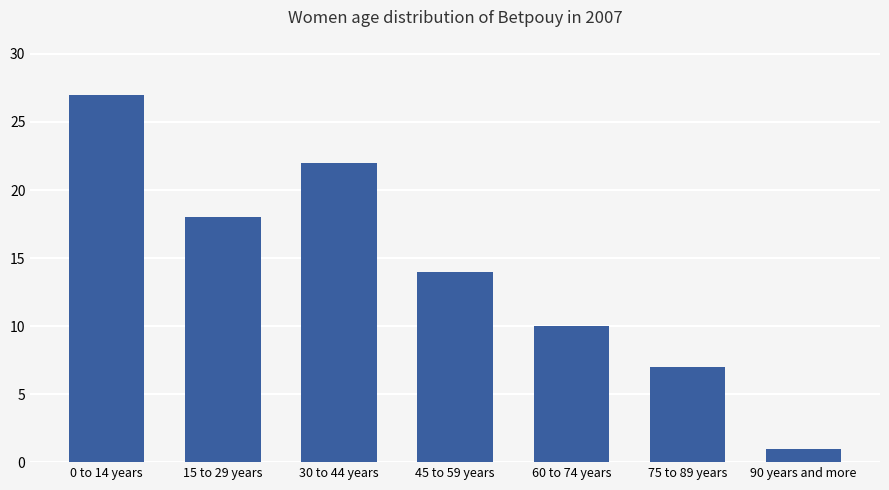

List the labels in order of value, smallest first.

90 years and more, 75 to 89 years, 60 to 74 years, 45 to 59 years, 15 to 29 years, 30 to 44 years, 0 to 14 years